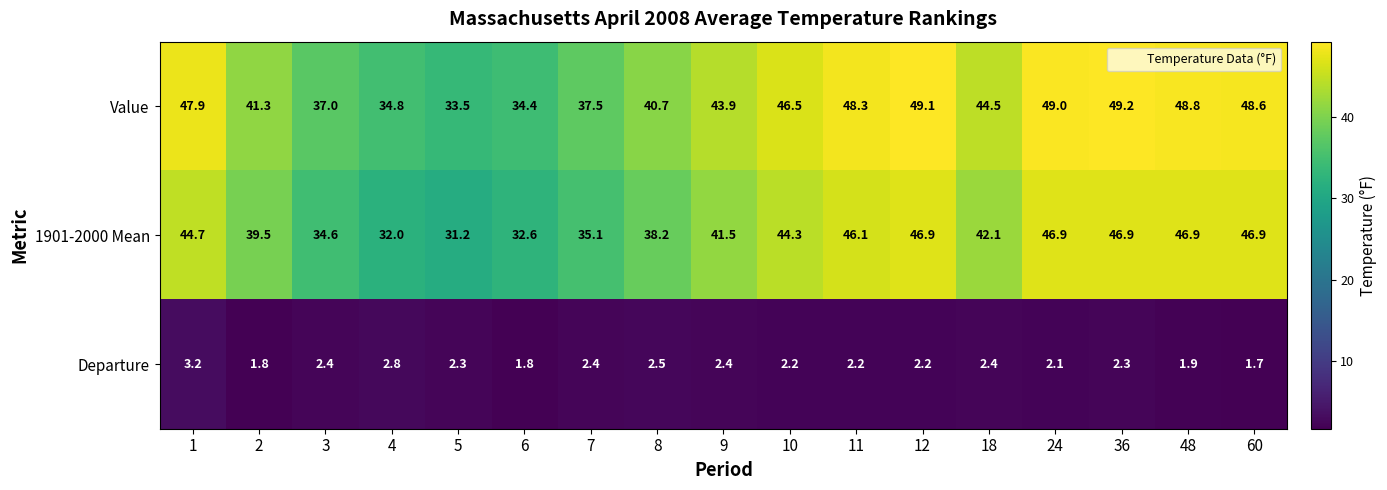

What is the smallest value displayed?

1.7